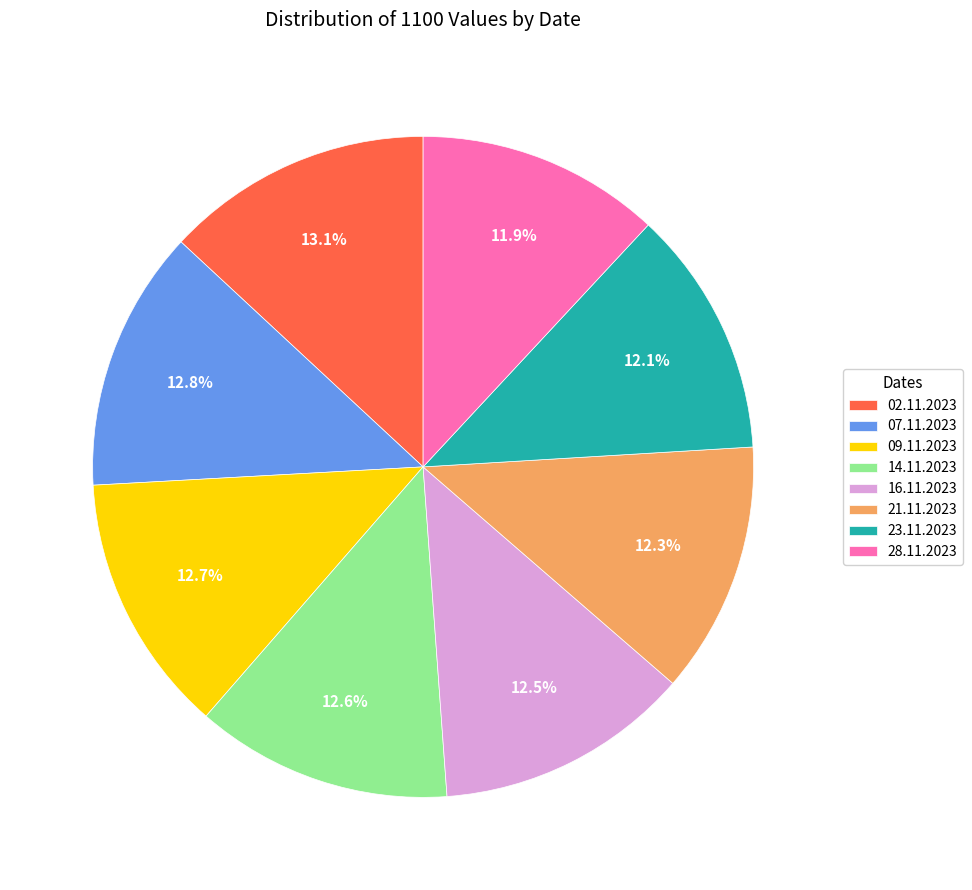

To the nearest percent, what is the average slice percentage?

12%